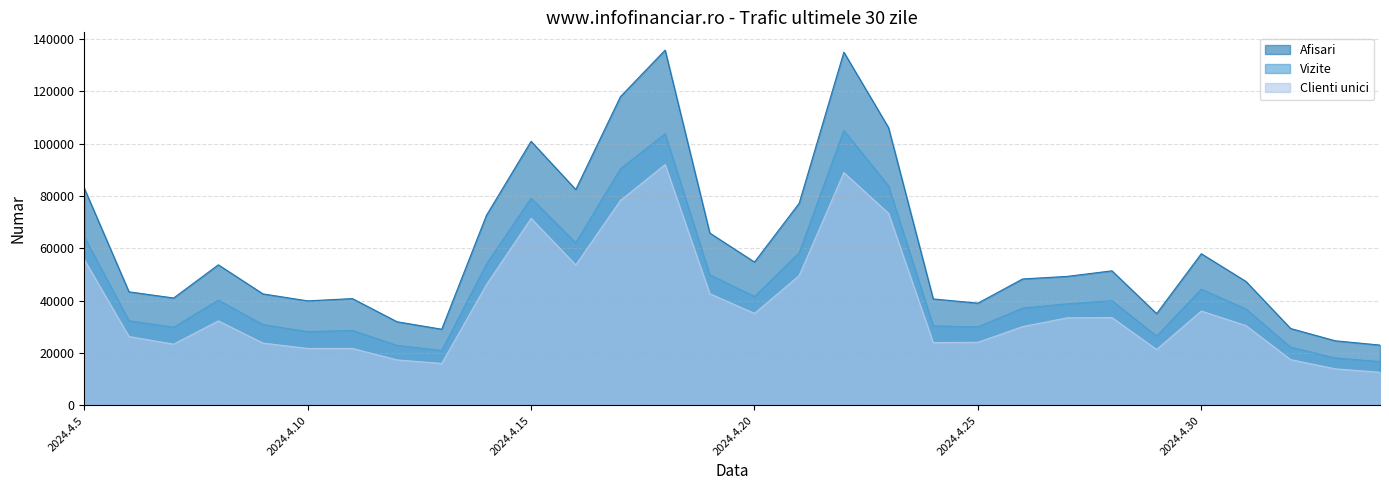

How many data points in Afisari are less than 49309?

15